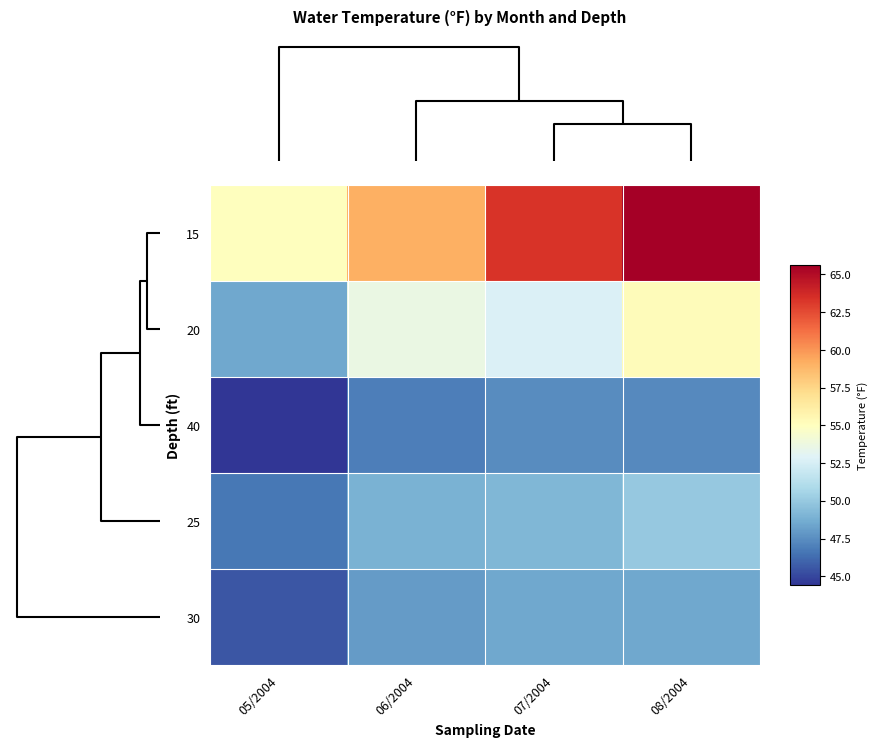

Reading left to right, list all the values displayed in this chart.

15: 05/2004=55.0	06/2004=59.1	07/2004=63.3	08/2004=65.6
20: 05/2004=48.5	06/2004=53.6	07/2004=52.7	08/2004=55.2
40: 05/2004=44.4	06/2004=46.9	07/2004=47.4	08/2004=47.3
25: 05/2004=46.7	06/2004=48.9	07/2004=49.2	08/2004=50.0
30: 05/2004=45.5	06/2004=48.0	07/2004=48.5	08/2004=48.5